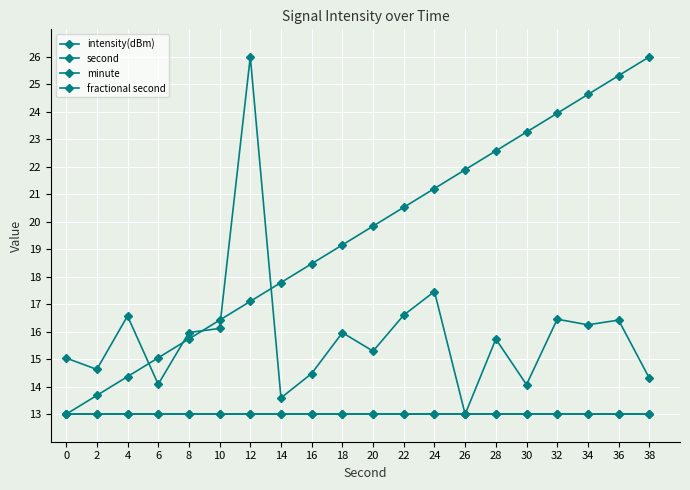

The value of minute at 2 is 13.0. True or false?

True